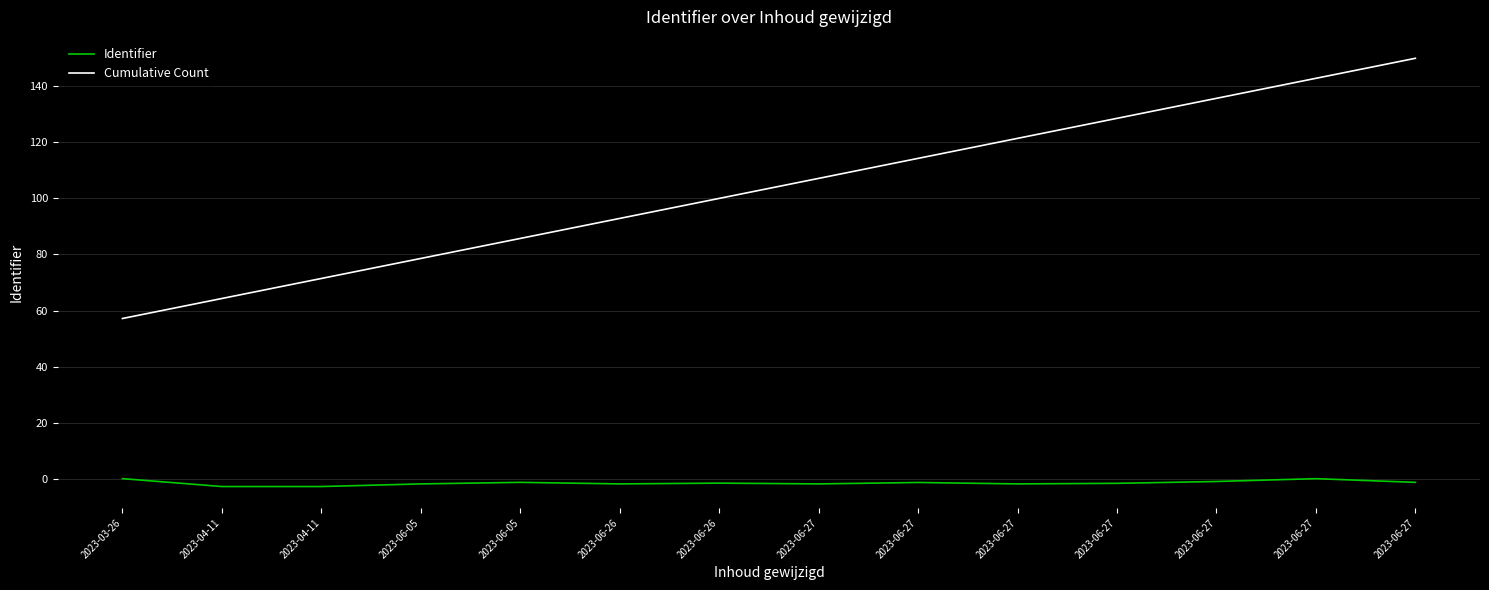

What is the smallest value displayed?

-2.8